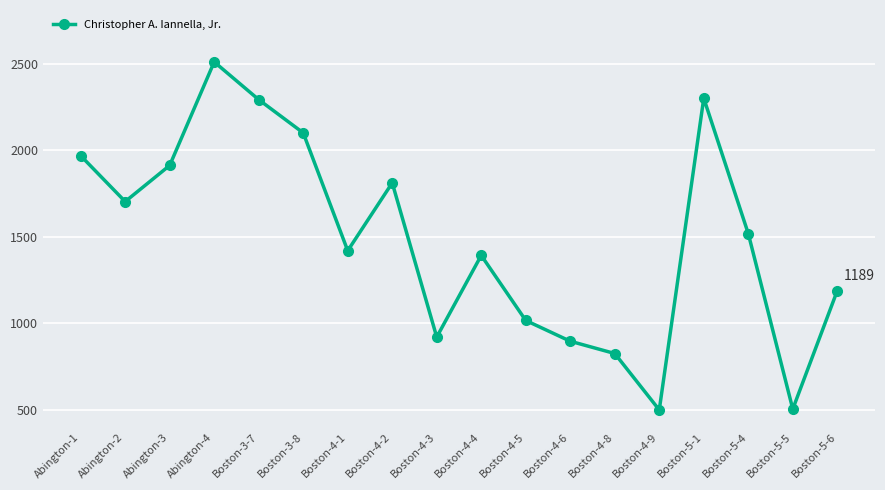

At which category does the data reach its first local peak?

Abington-4